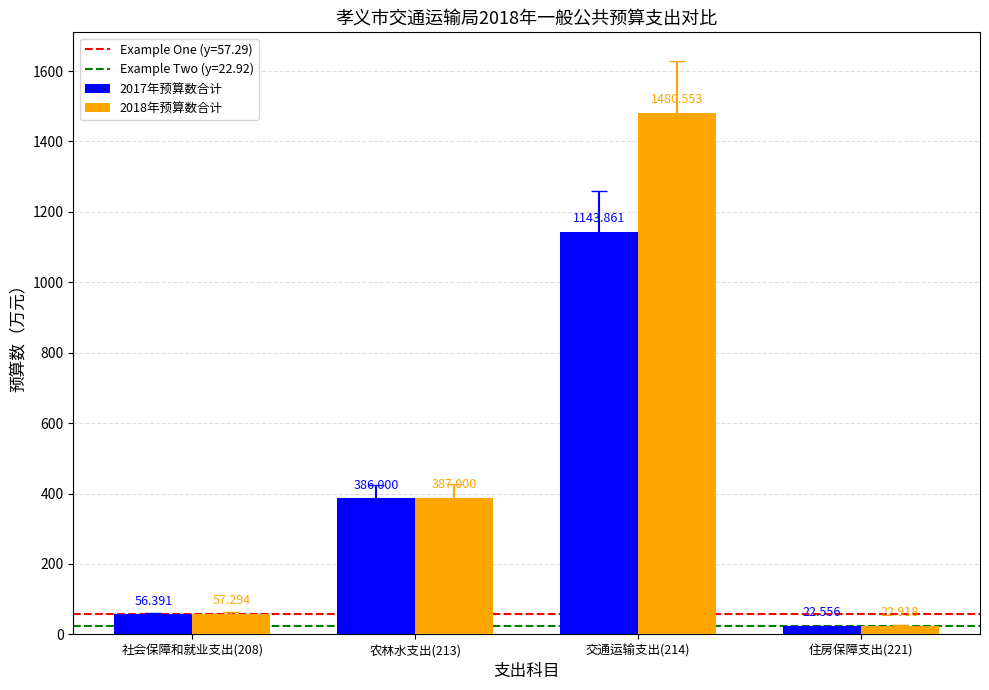

At which label is 2017年预算数合计 closest to 583?

农林水支出(213)